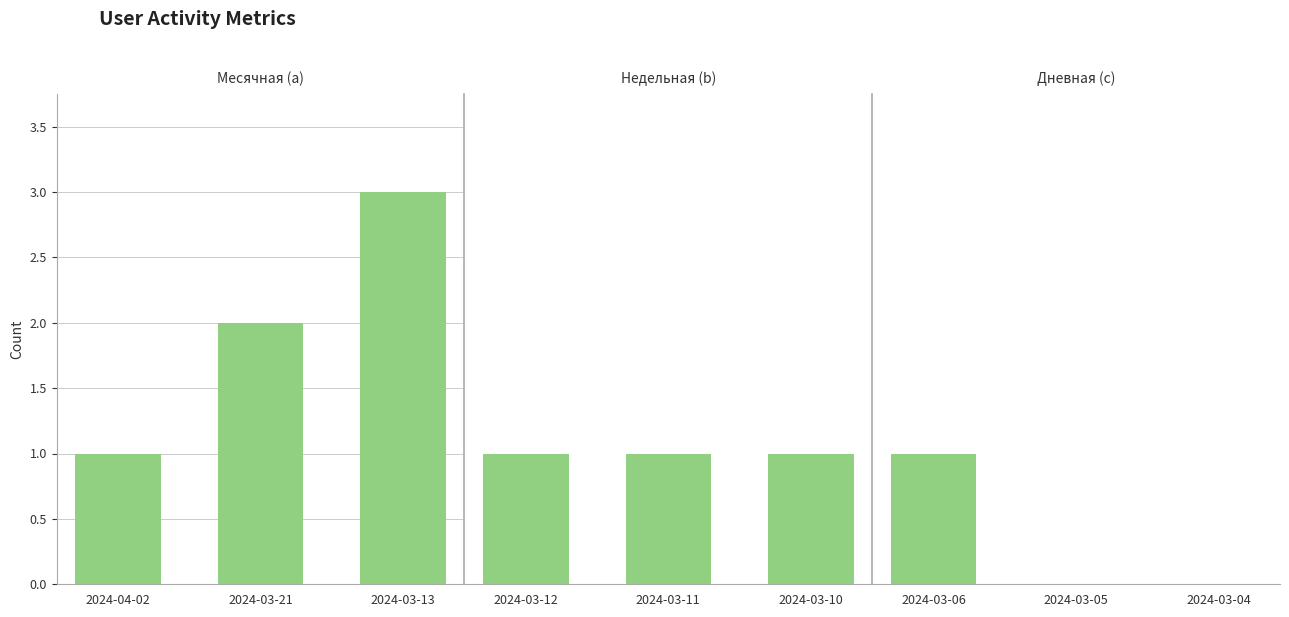

Which series has the widest spread of values?

Месячная (a)